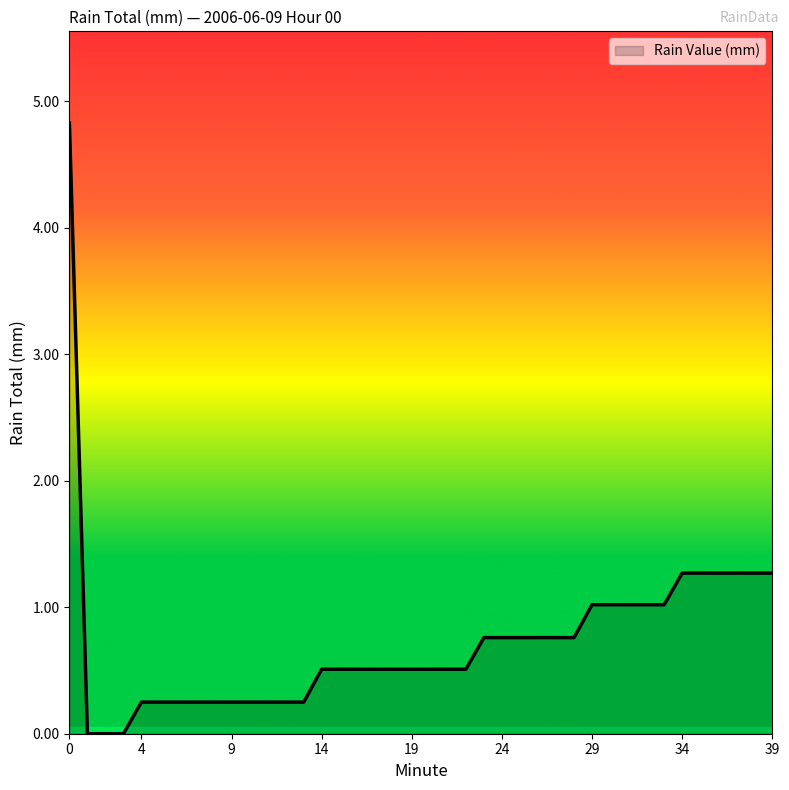

What is the maximum value shown in the chart?

4.8